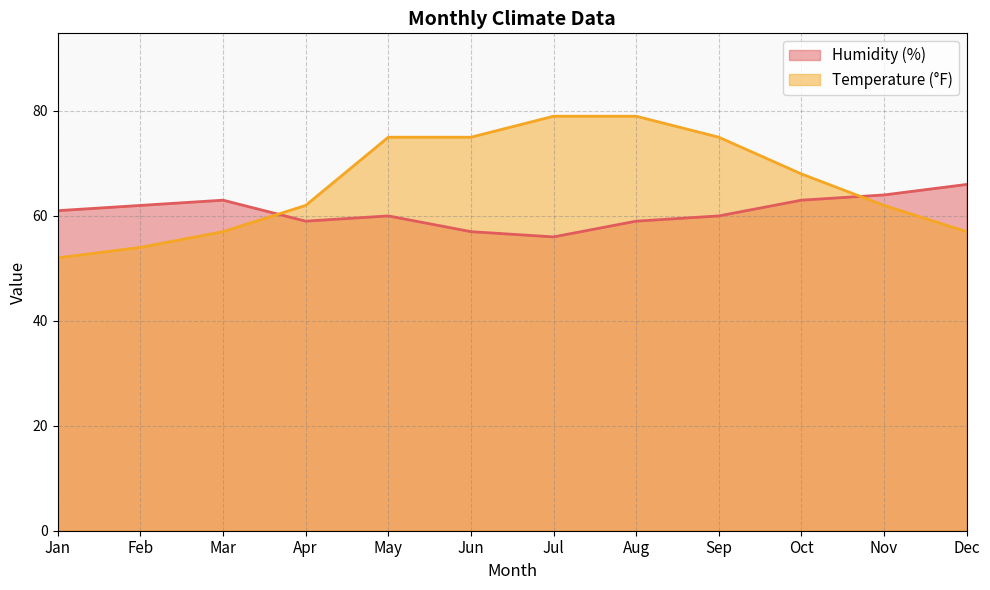

Which series ends up on top after the final intersection of Humidity (%) and Temperature (°F)?

Humidity (%)